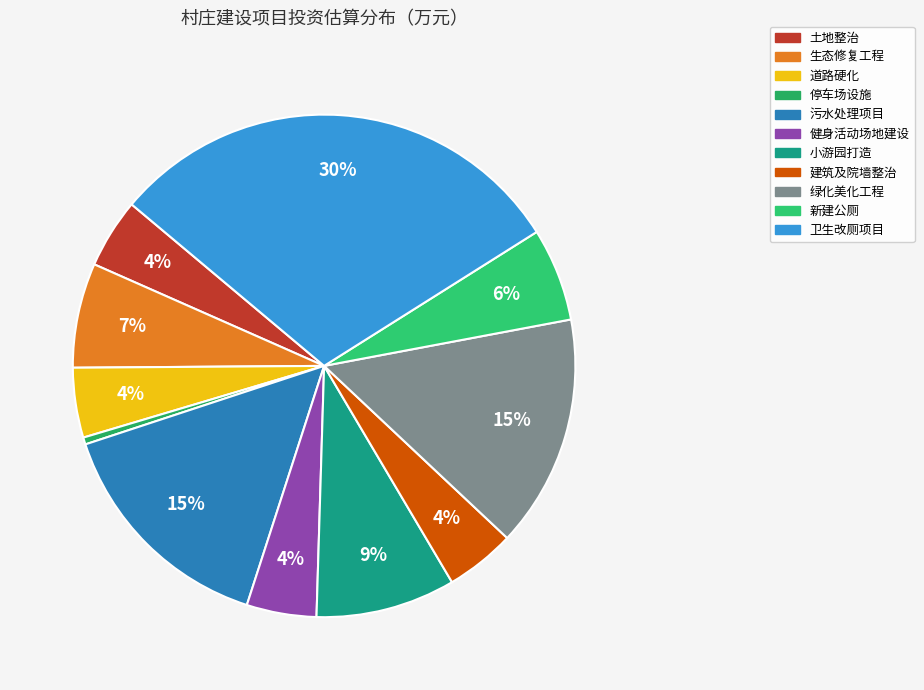

True or false: 绿化美化工程 accounts for 15% of the total.

True